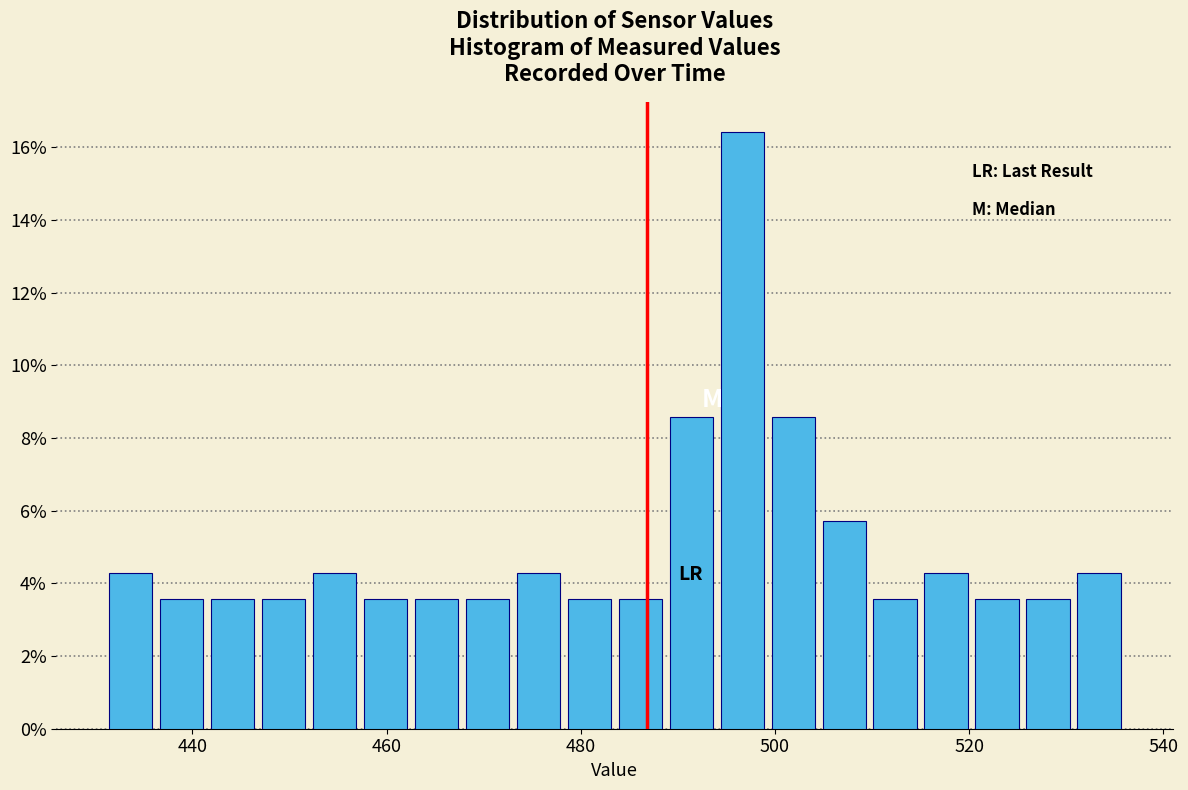

Around what value on the x-axis is the tallest bar? Give the approximate position of its centre, as read against the axis.

496